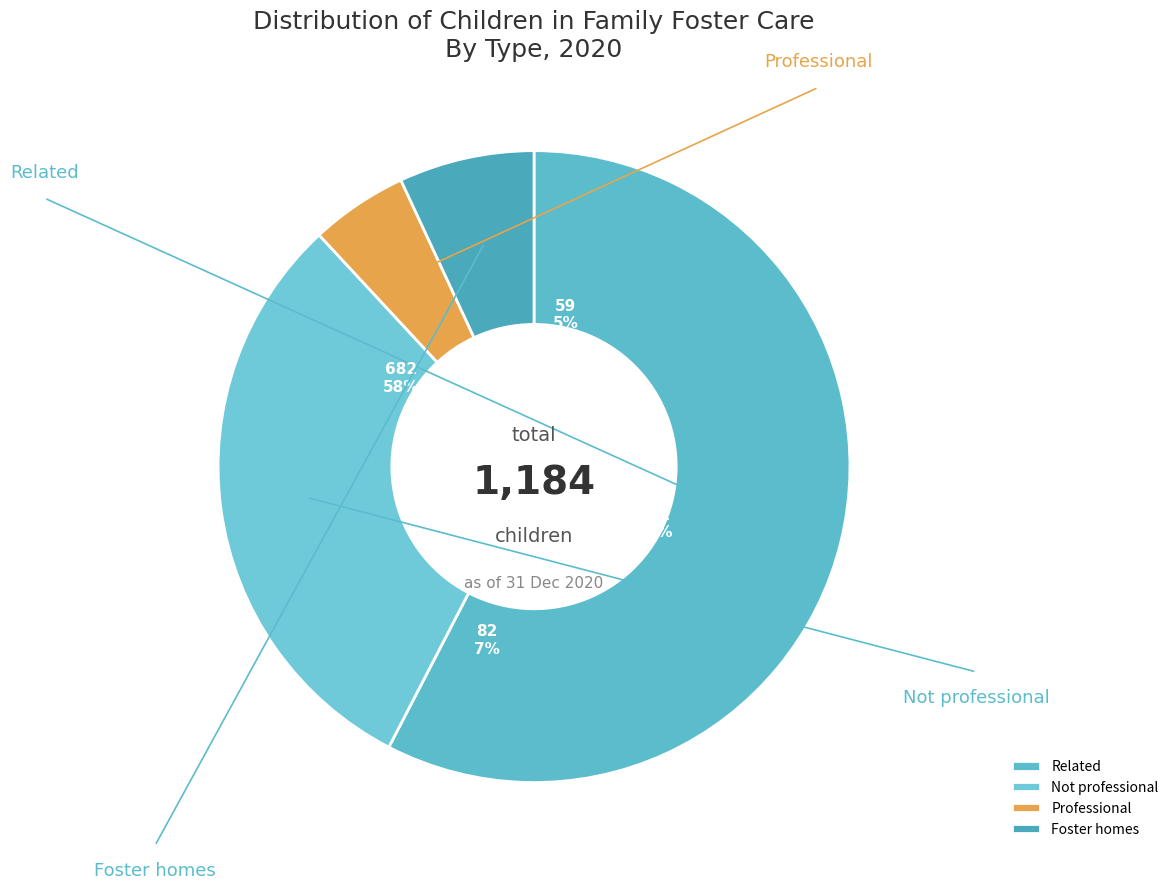

To the nearest percent, what percentage of the pie is Foster homes?

7%